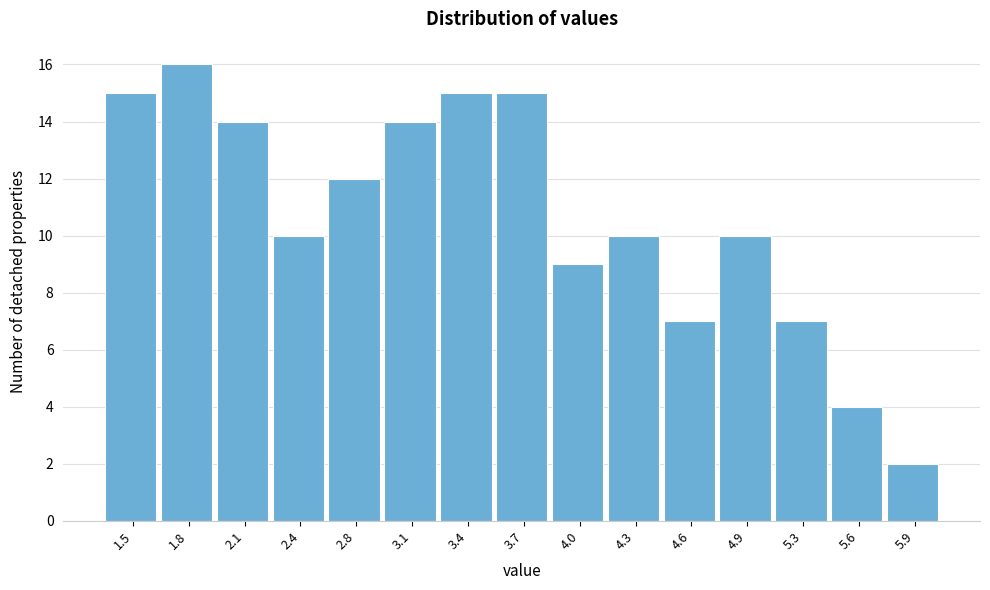

Reading left to right, extract all data points from this chart.

15	16	14	10	12	14	15	15	9	10	7	10	7	4	2